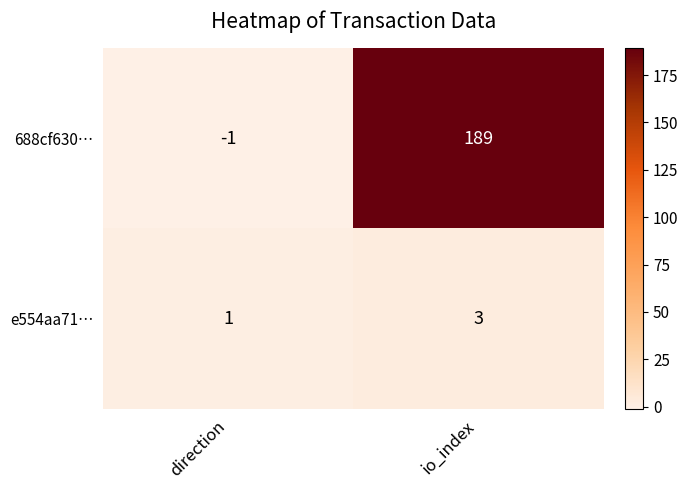

Count the number of categories in the chart.

2